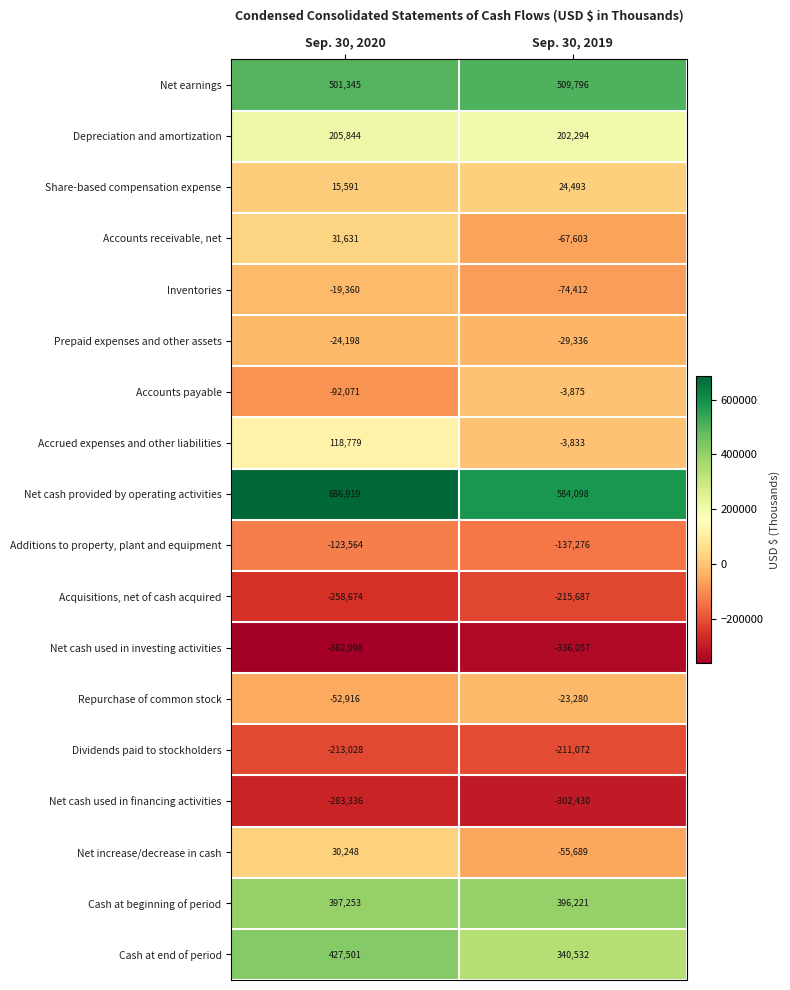

What is the highest value of the Share-based compensation expense series?

24493